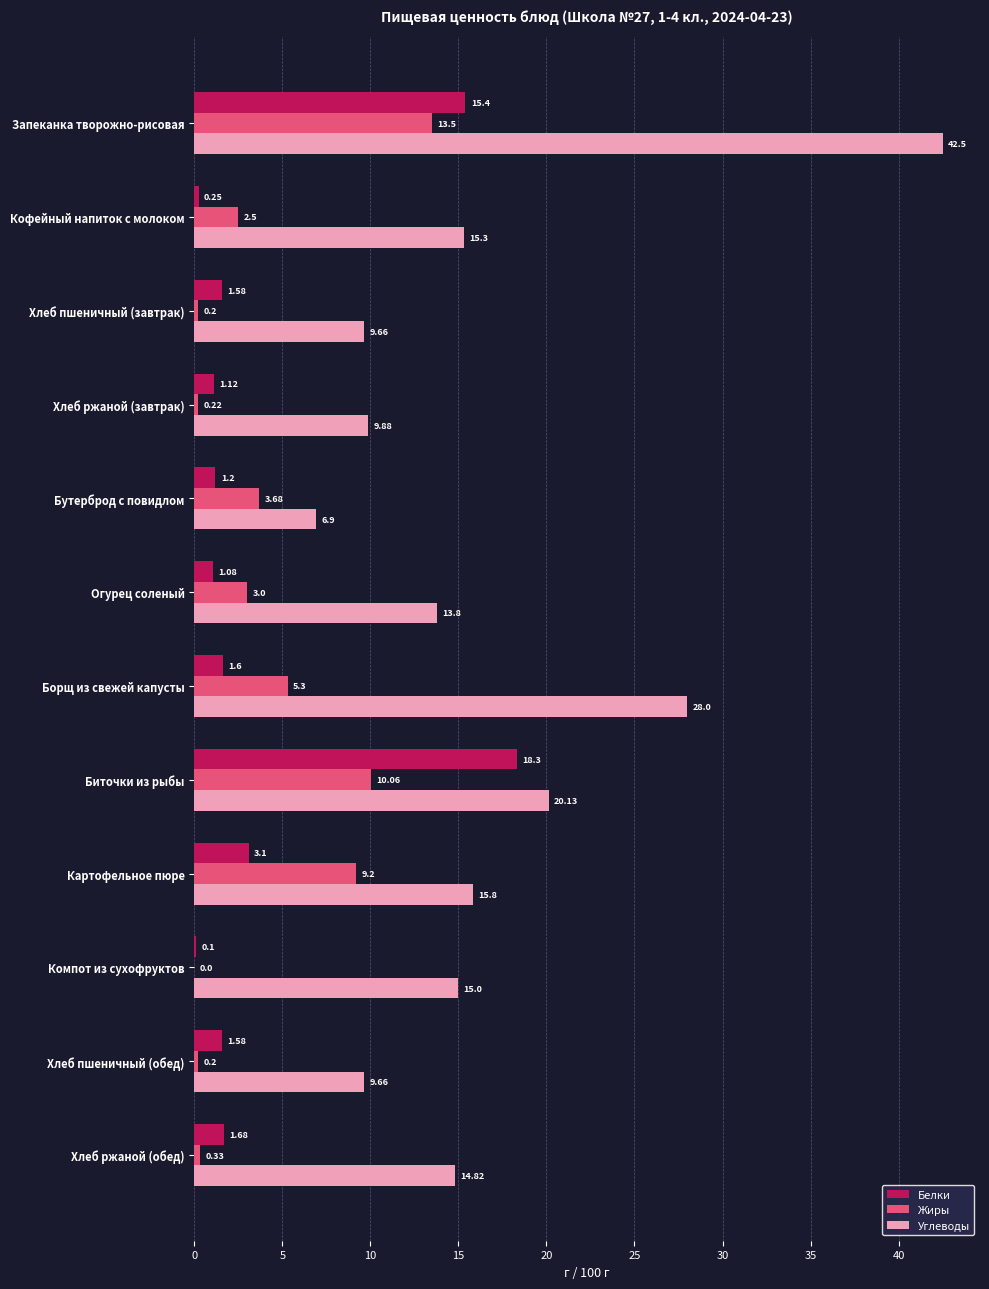

At which label does Белки reach its peak?

Биточки из рыбы